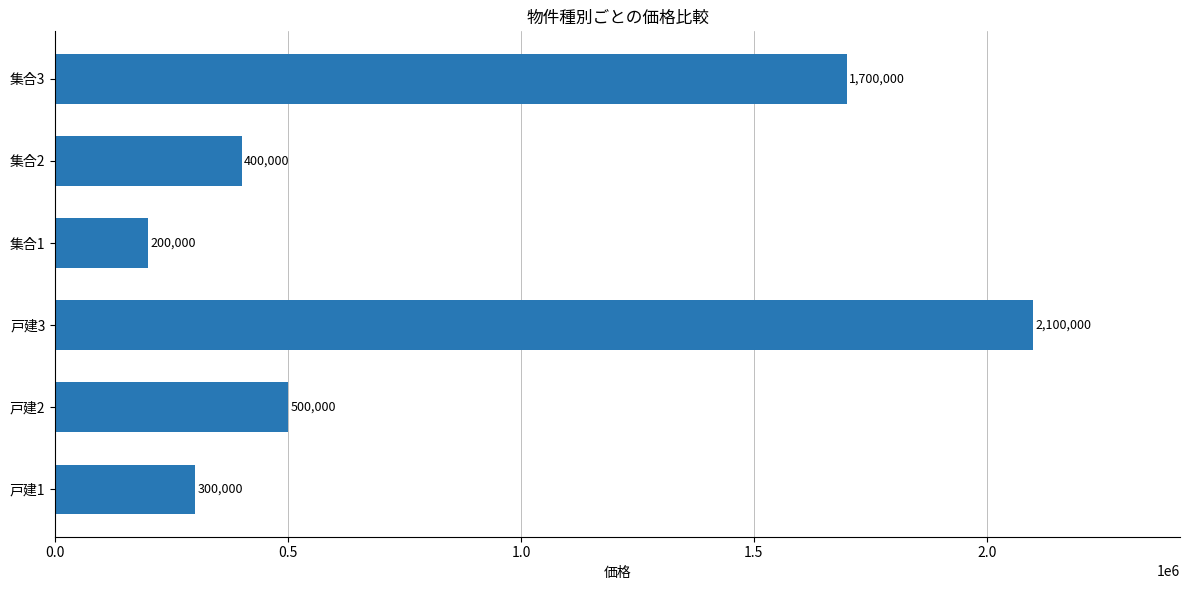

Between 戸建3 and 戸建2, which is larger?

戸建3